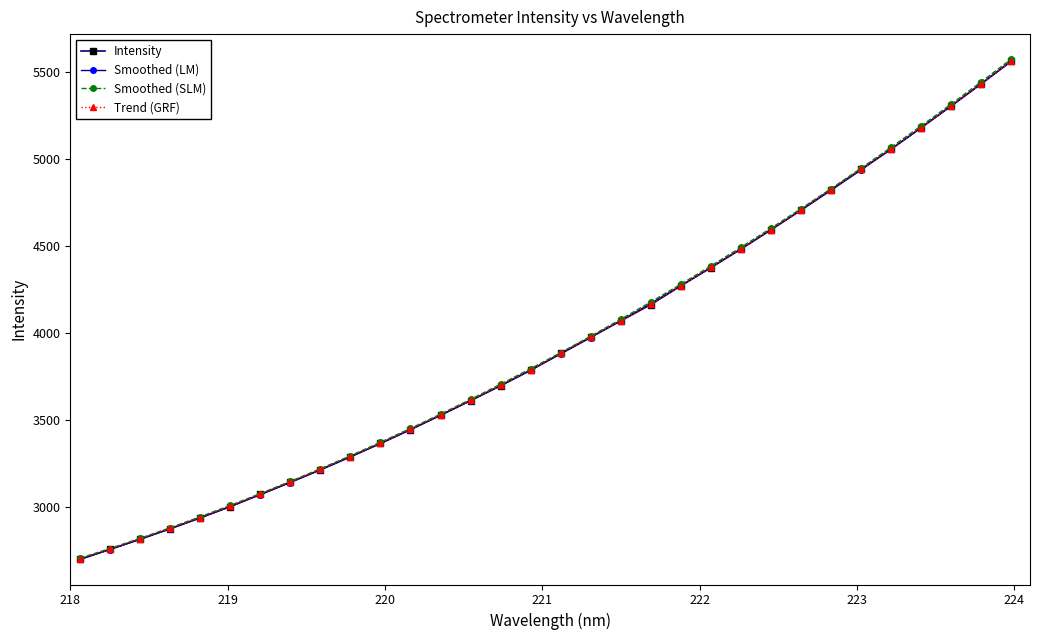

Reading left to right, list all the values displayed in this chart.

Intensity: 2698.1	2755.7	2814.3	2874.6	2936.7	3001.8	3072.0	3142.6	3214.1	3288.7	3365.5	3445.6	3528.1	3612.4	3697.9	3786.6	3883.6	3977.7	4071.3	4164.8	4272.5	4377.4	4483.9	4595.3	4709.4	4826.1	4942.9	5058.7	5182.2	5307.4	5434.5	5564.0
Smoothed (LM): 2699.3	2755.4	2813.8	2874.5	2937.6	3003.0	3070.7	3140.9	3213.4	3288.3	3365.6	3445.4	3527.5	3612.2	3699.2	3788.7	3880.7	3975.2	4072.2	4171.7	4273.7	4378.3	4485.4	4595.0	4707.3	4822.0	4939.5	5059.5	5182.1	5307.3	5435.2	5565.8
Smoothed (SLM): 2704.7	2760.9	2819.4	2880.2	2943.4	3009.0	3076.9	3147.2	3219.8	3294.9	3372.4	3452.3	3534.6	3619.4	3706.6	3796.3	3888.5	3983.1	4080.3	4180.0	4282.3	4387.0	4494.4	4604.2	4716.7	4831.7	4949.4	5069.6	5192.5	5317.9	5446.1	5576.9
Trend (GRF): 2700.4	2757.9	2816.5	2876.7	2938.8	3003.8	3073.9	3144.4	3215.9	3290.4	3367.1	3447.1	3529.6	3613.8	3699.2	3787.8	3884.7	3978.7	4072.2	4165.6	4273.2	4378.1	4484.4	4595.7	4709.7	4826.3	4943.0	5058.6	5182.0	5307.1	5434.0	5563.5